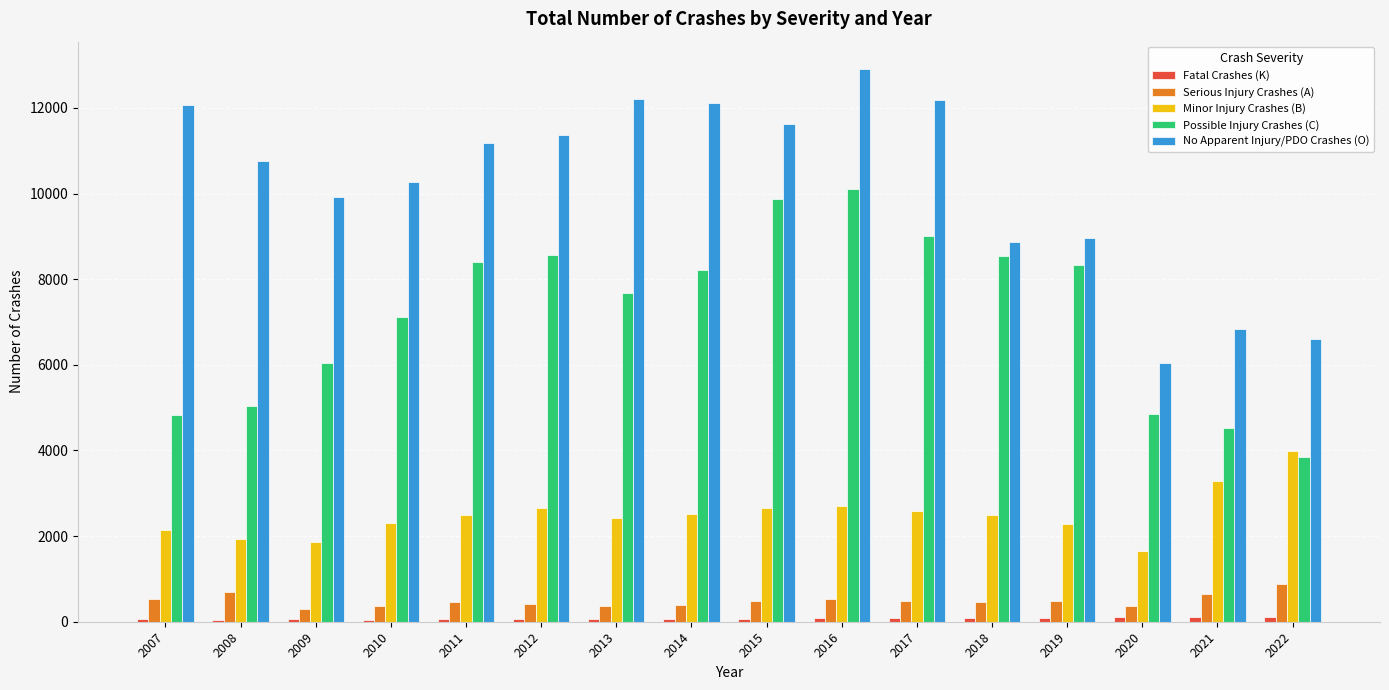

Are the bars horizontal?

No